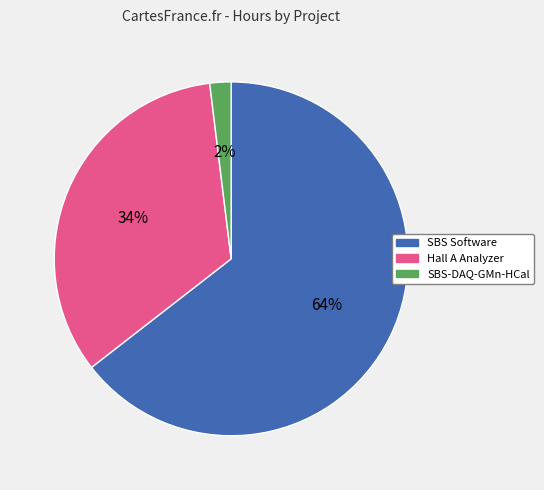

What is the smallest slice in the pie chart?

SBS-DAQ-GMn-HCal